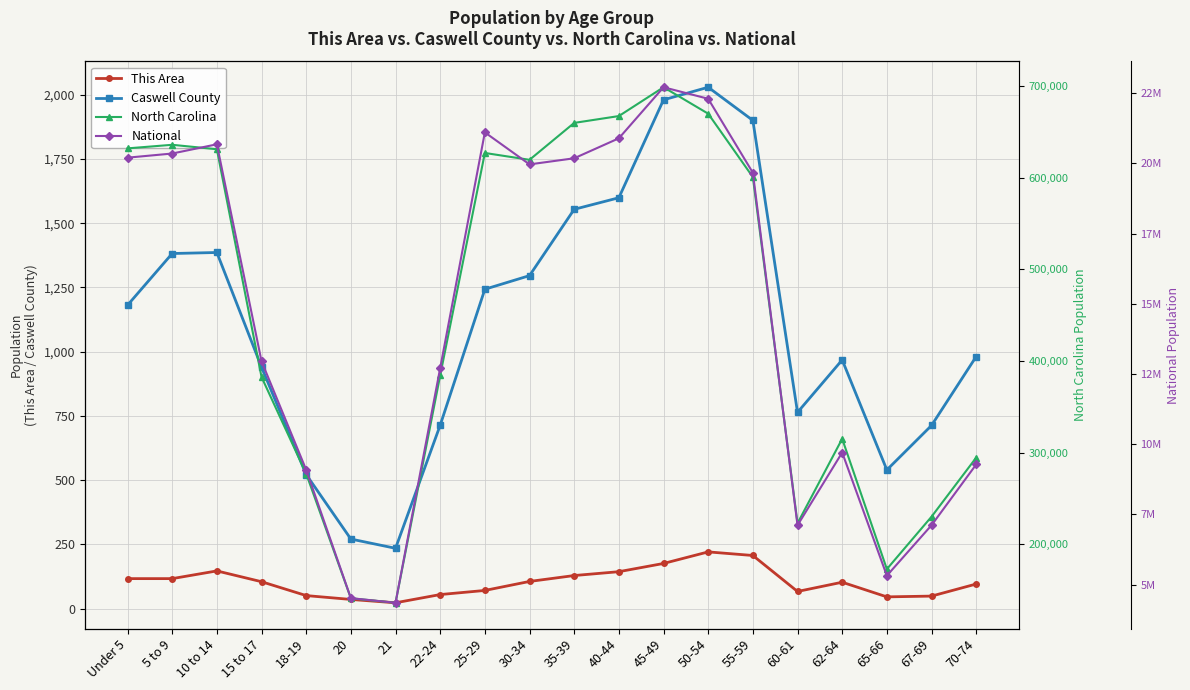

The value of North Carolina at 21 is 136169. True or false?

True